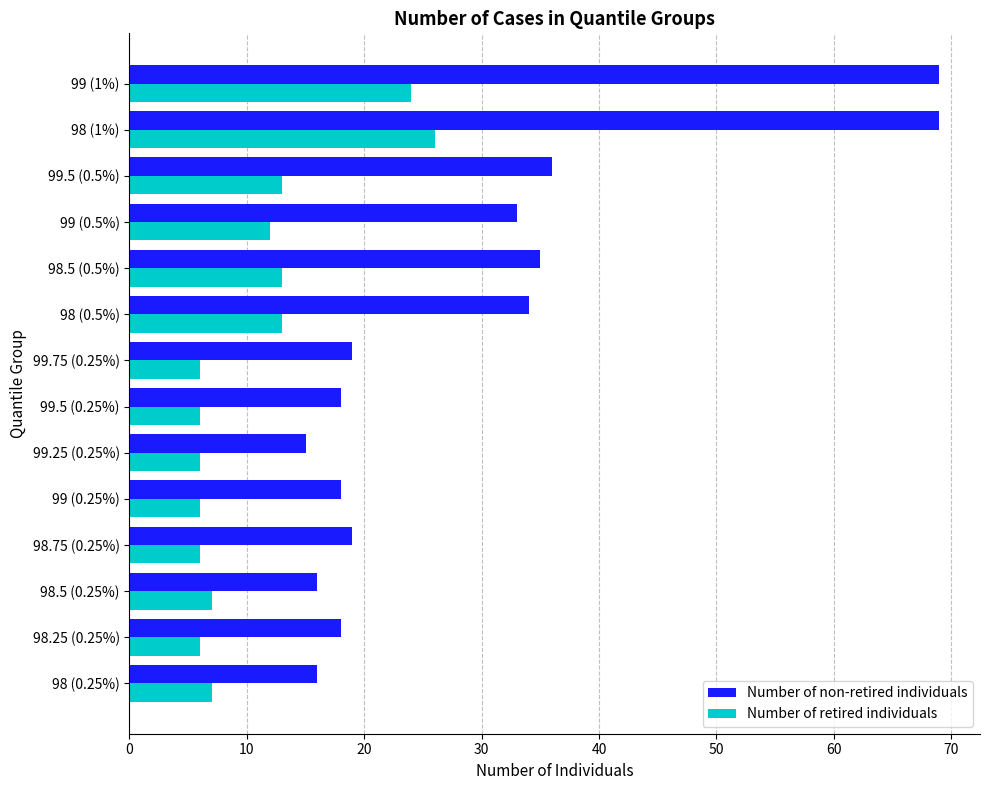

Which series has the widest spread of values?

Number of non-retired individuals